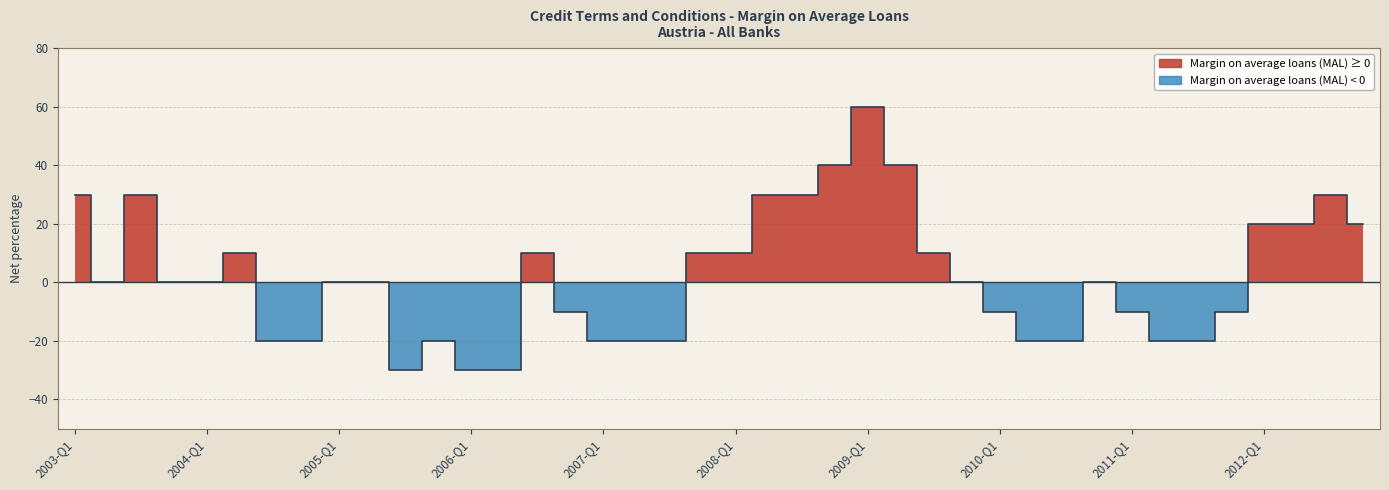

The value at 2008-Q3 is 30. True or false?

True